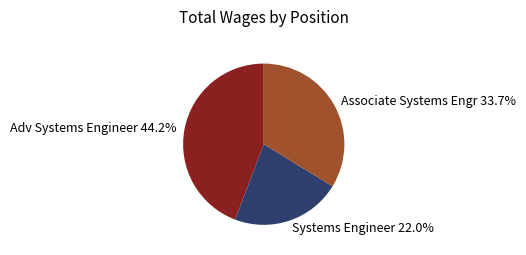

The Adv Systems Engineer slice represents 78% of the pie. True or false?

False